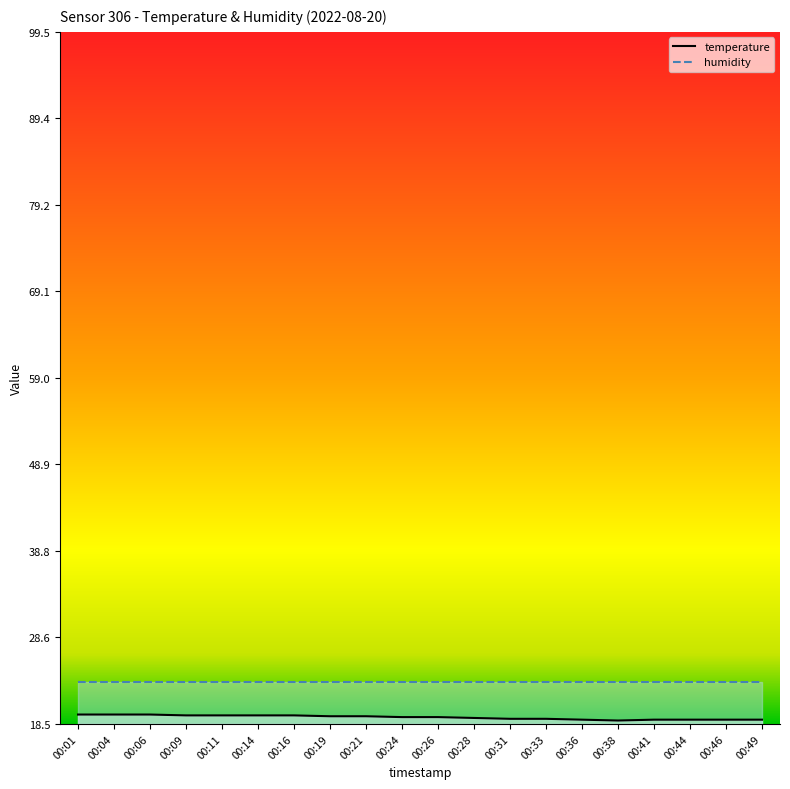

What is the average value?

19.3